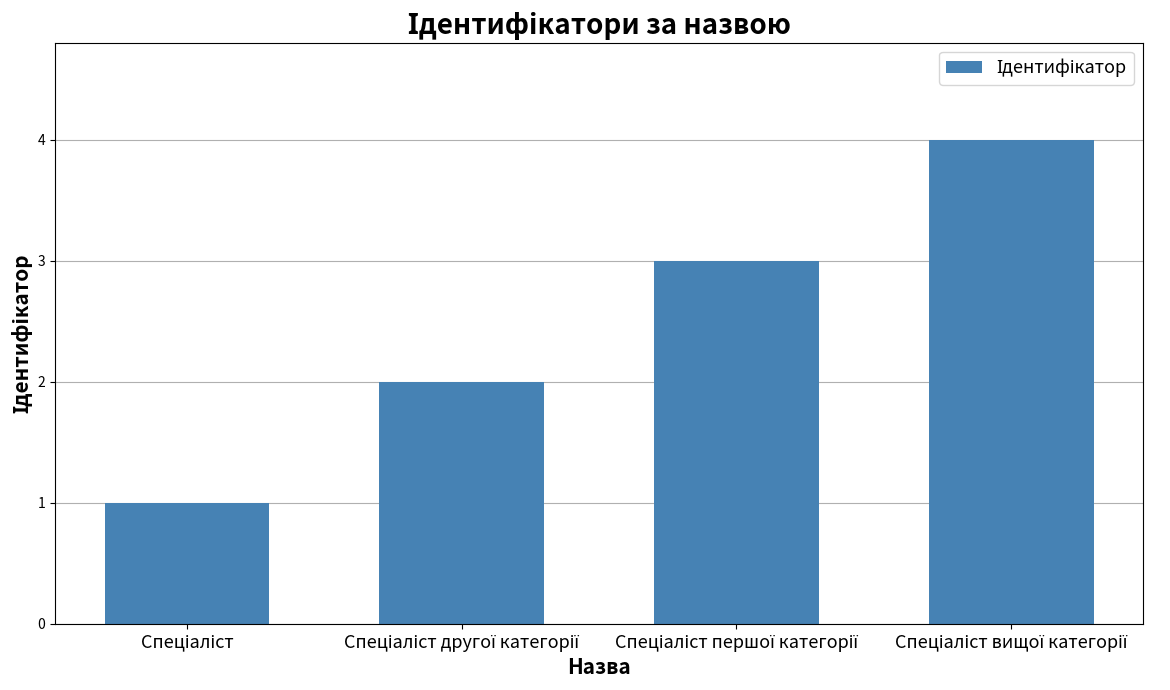

What is the maximum value shown in the chart?

4